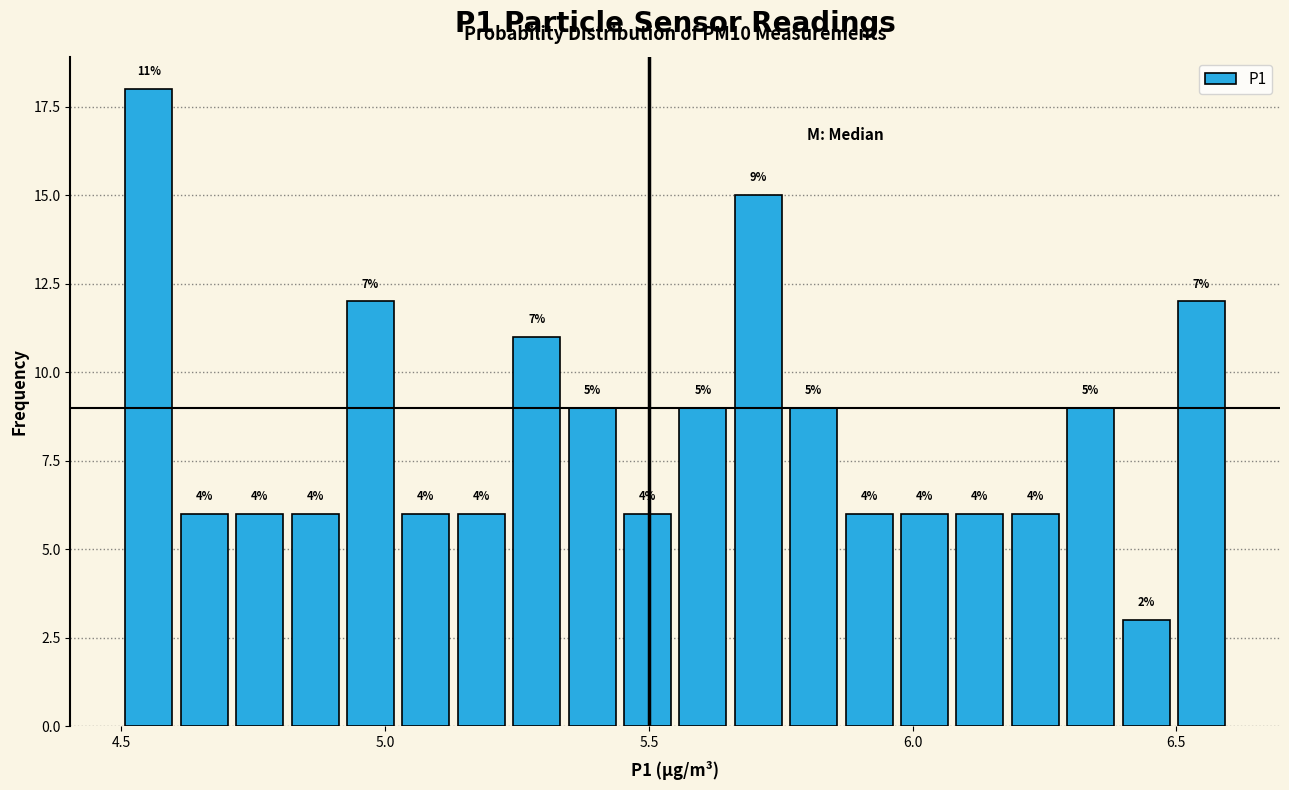

Read against the x-axis, roughly where is the centre of the tallest bar?

4.55